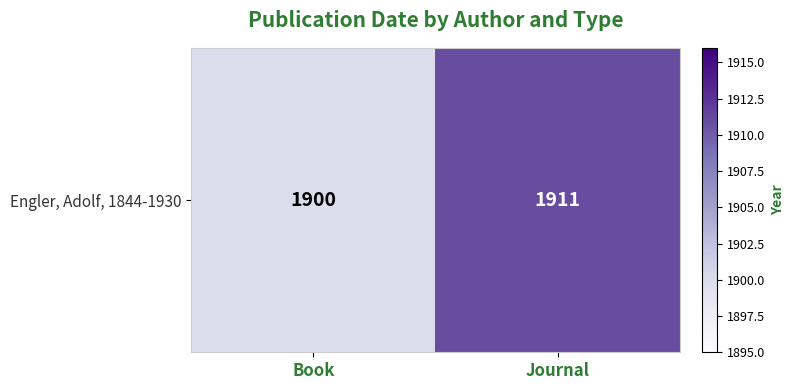

List the labels in order of value, smallest first.

Book, Journal